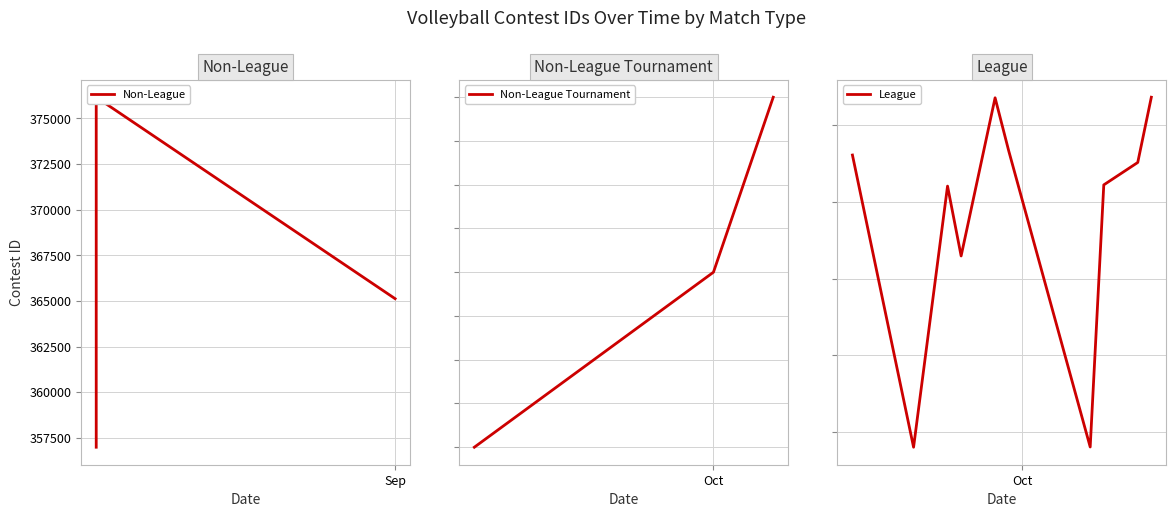

How many values in the League series exceed 367220?

7